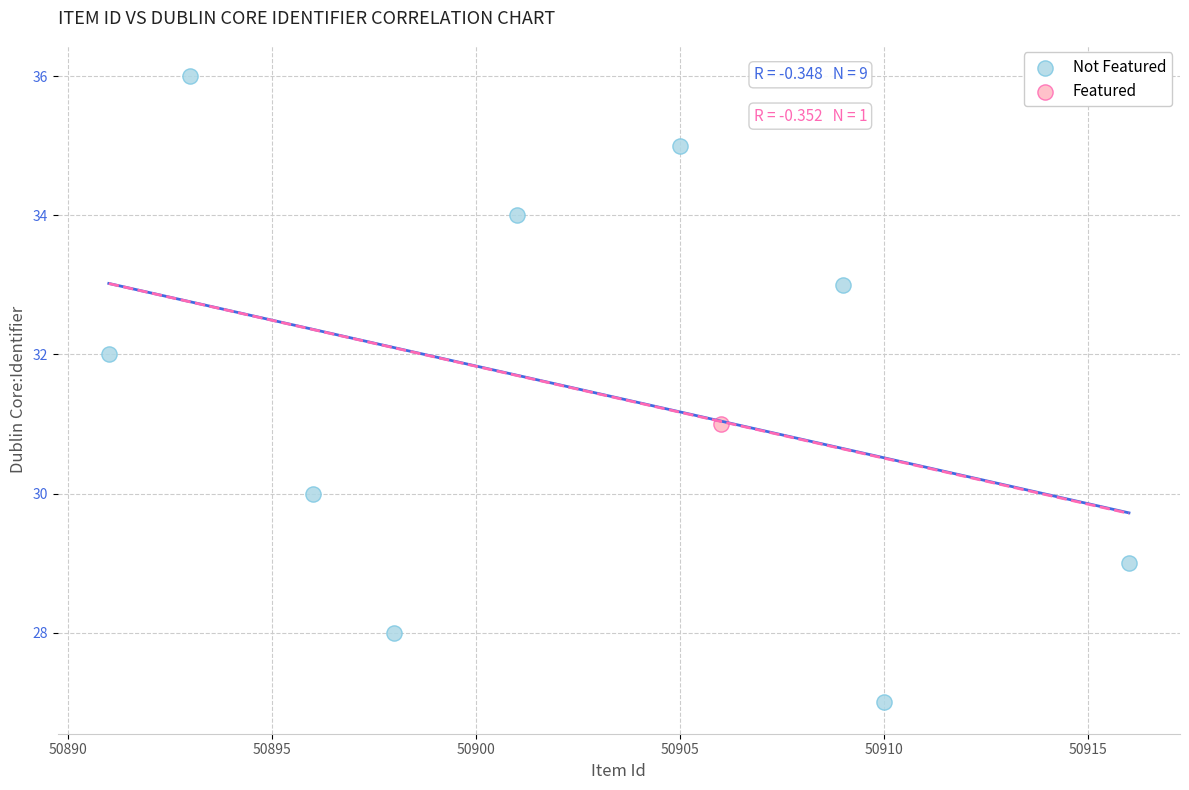

What are all the series names shown in the legend?

Not Featured, Featured